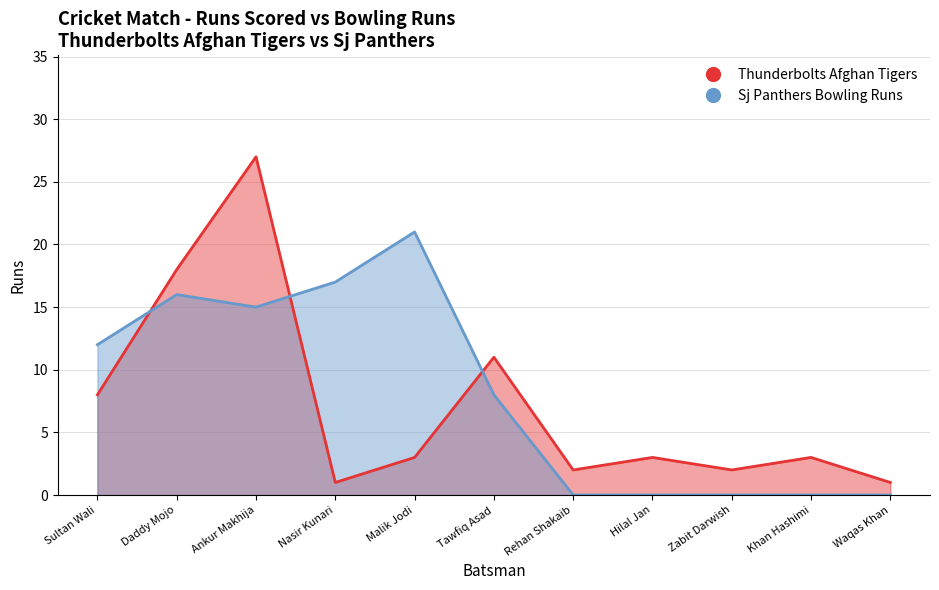

At how many categories does at least one series exceed 14?

4